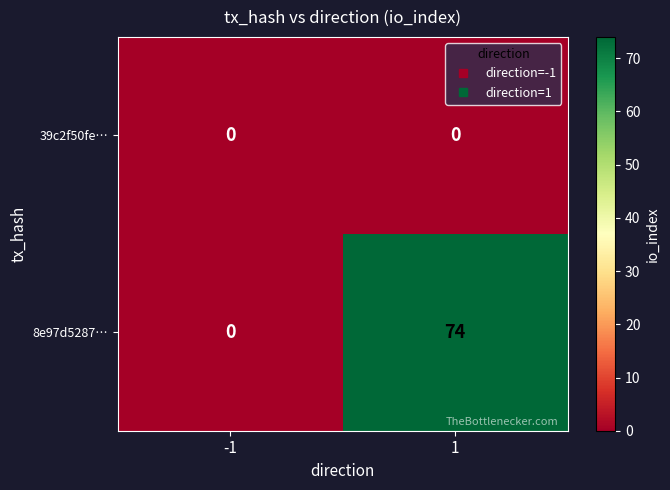

Is it true that 39c2f50fe… equals 0 at 1?

True